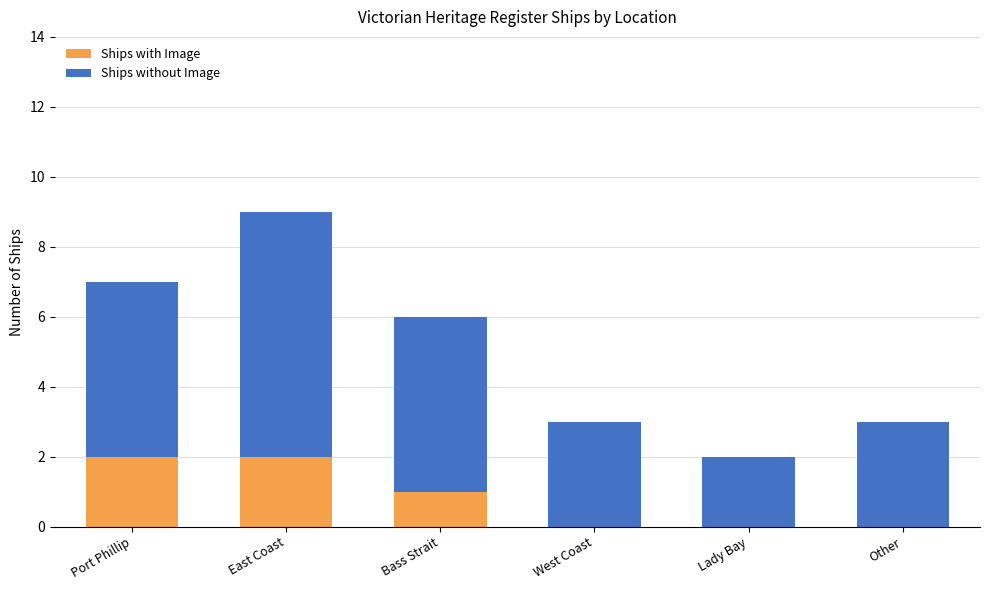

True or false: Ships with Image has a value of 0 at Lady Bay.

True